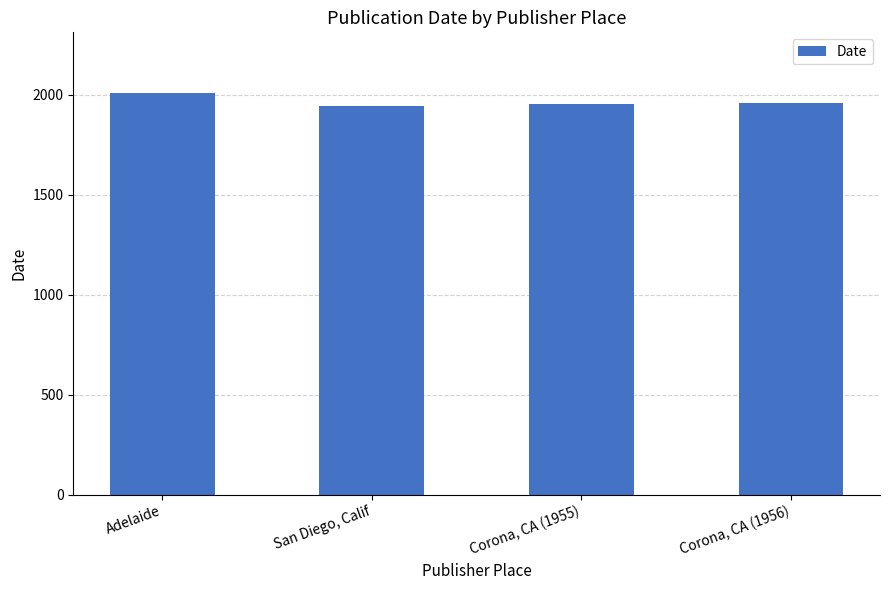

The value at San Diego, Calif is 1941. True or false?

True